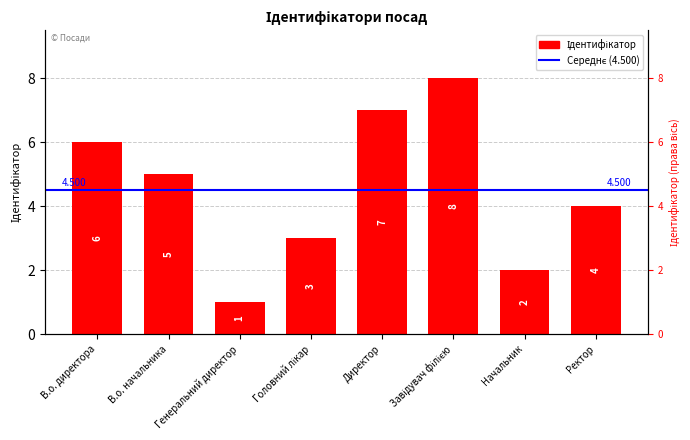

Rank the categories by value from highest to lowest.

Завідувач філією, Директор, В.о. директора, В.о. начальника, Ректор, Головний лікар, Начальник, Генеральний директор